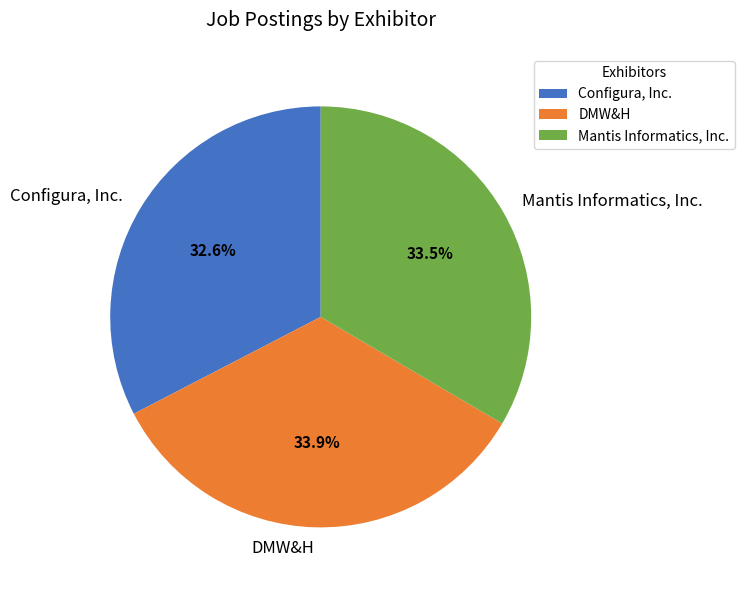

Count the number of slices in the pie.

3